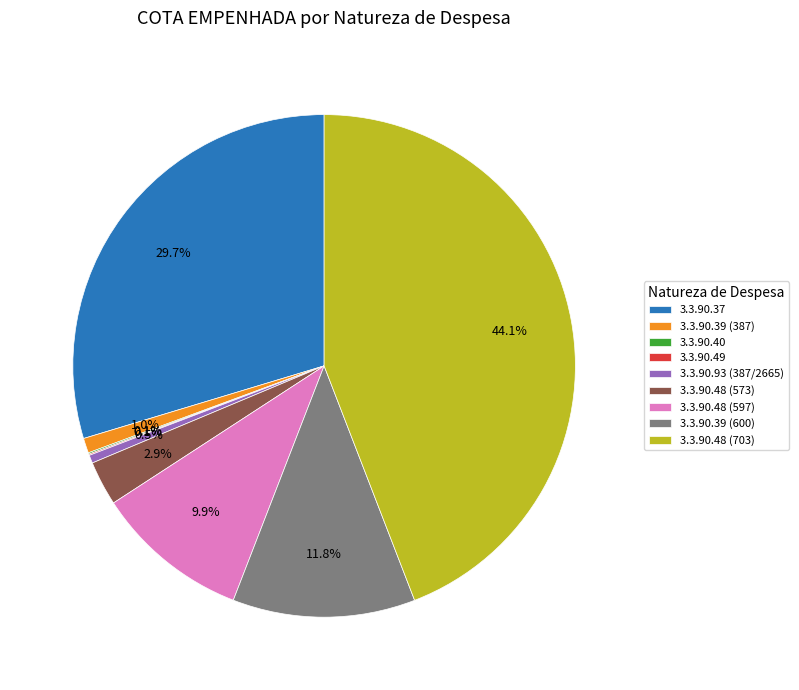

Is there any slice that represents more than half of the pie?

No